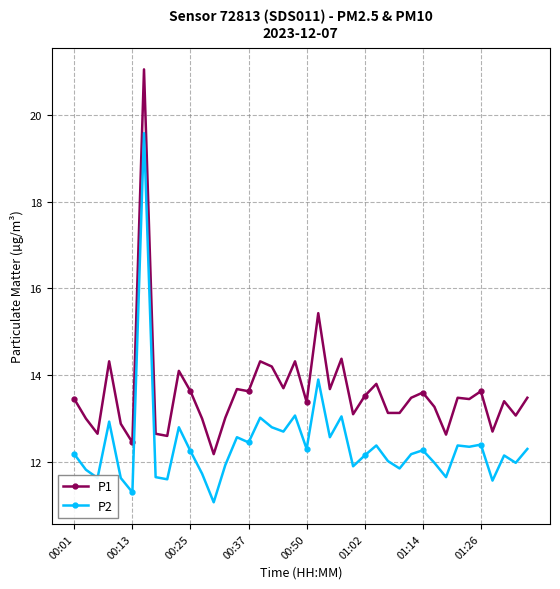

True or false: P2 has more than 0 interior local peaks.

True